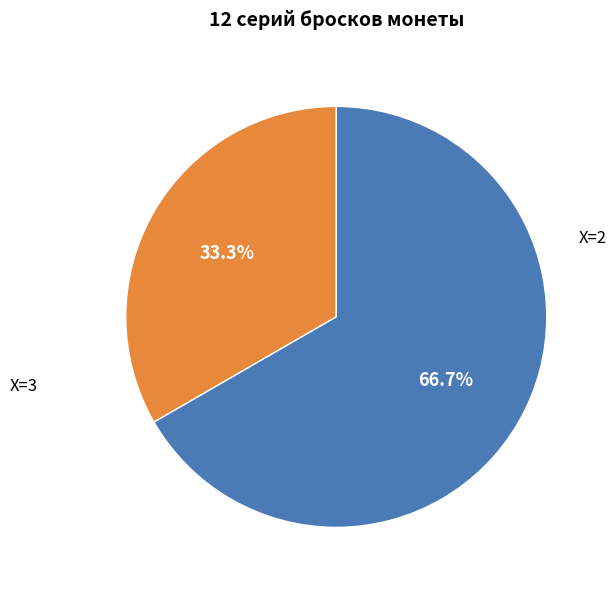

To the nearest percent, what is the average slice percentage?

50%